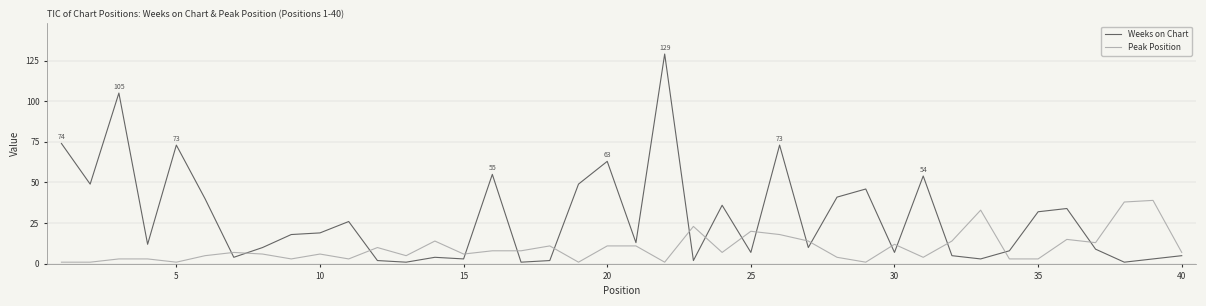

List the series in order of their peak value, highest first.

Weeks on Chart, Peak Position